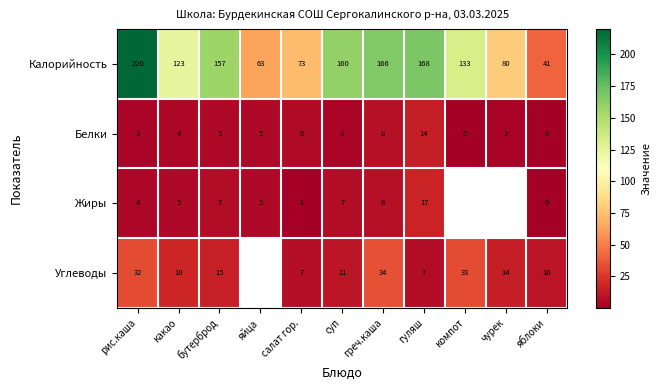

Rank the series at суп from highest to lowest value.

Калорийность, Углеводы, Жиры, Белки